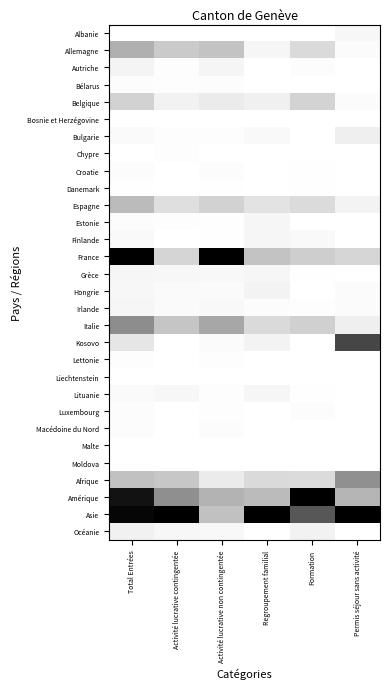

At which category is the sum across all series the highest?

Total Entrées